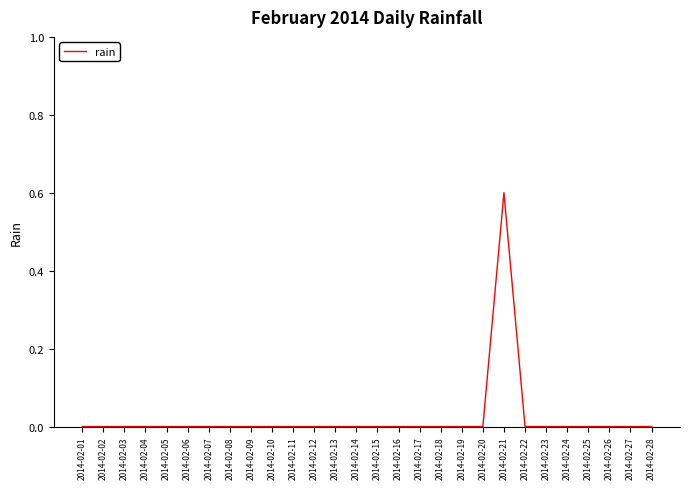

Reading left to right, transcribe all the data shown in this chart.

2014-02-01=0.0	2014-02-02=0.0	2014-02-03=0.0	2014-02-04=0.0	2014-02-05=0.0	2014-02-06=0.0	2014-02-07=0.0	2014-02-08=0.0	2014-02-09=0.0	2014-02-10=0.0	2014-02-11=0.0	2014-02-12=0.0	2014-02-13=0.0	2014-02-14=0.0	2014-02-15=0.0	2014-02-16=0.0	2014-02-17=0.0	2014-02-18=0.0	2014-02-19=0.0	2014-02-20=0.0	2014-02-21=0.6	2014-02-22=0.0	2014-02-23=0.0	2014-02-24=0.0	2014-02-25=0.0	2014-02-26=0.0	2014-02-27=0.0	2014-02-28=0.0